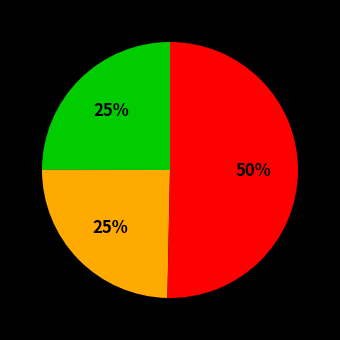

To the nearest percent, what is the average slice percentage?

33%